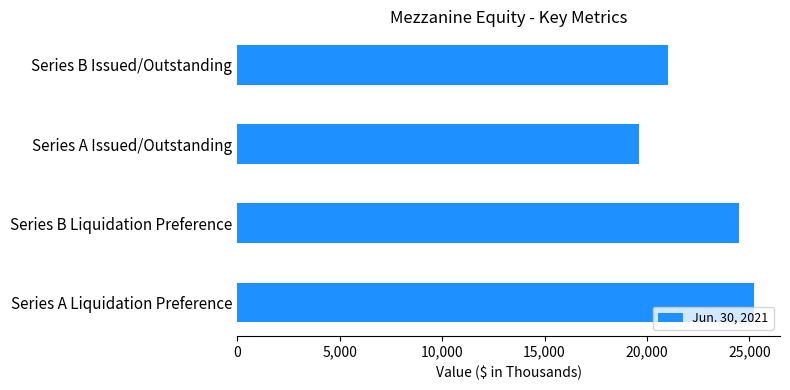

At which label is the value closest to 22419?

Series B Issued/Outstanding